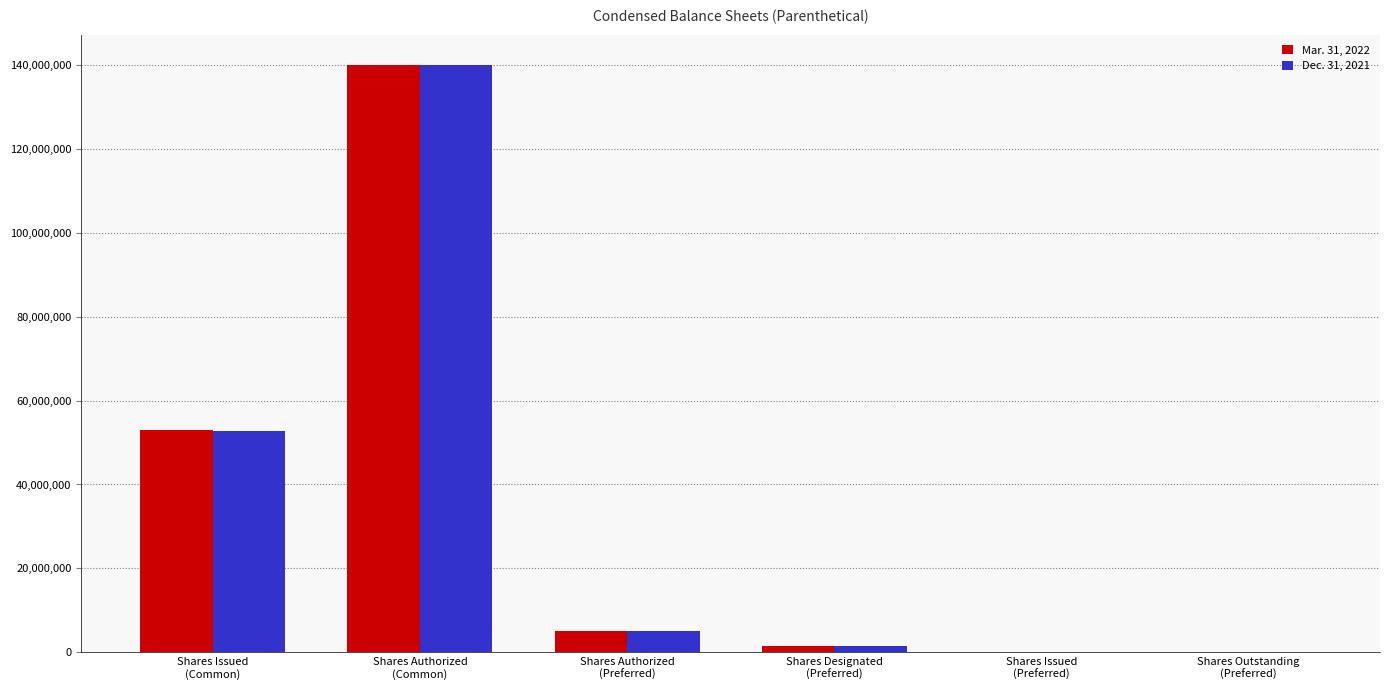

The Dec. 31, 2021 series shows 1000 at Shares Outstanding
(Preferred). True or false?

True